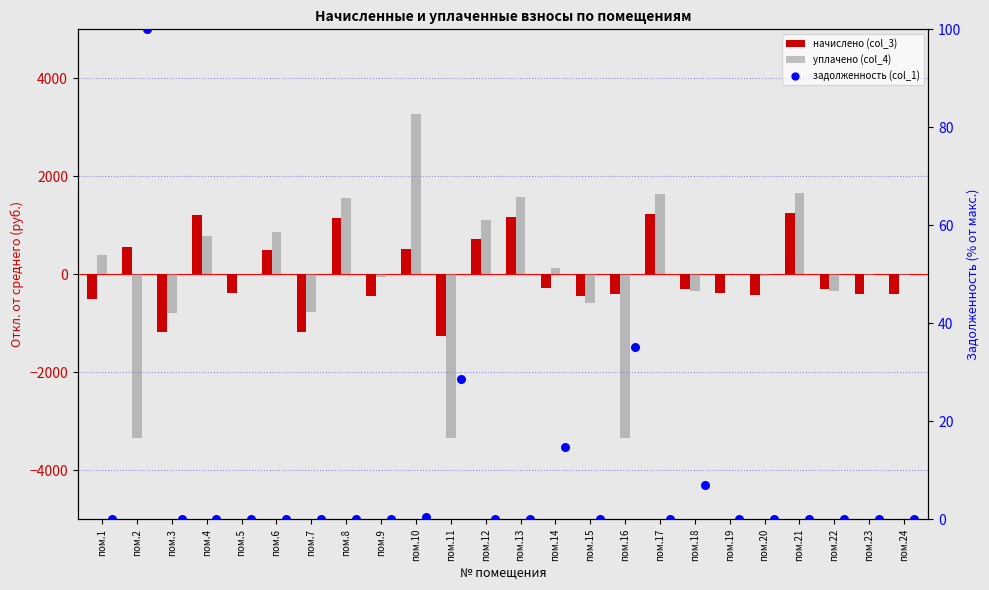

Is the value of задолженность (col_1) at пом.1 greater than the value of уплачено (col_4) at пом.8?

No